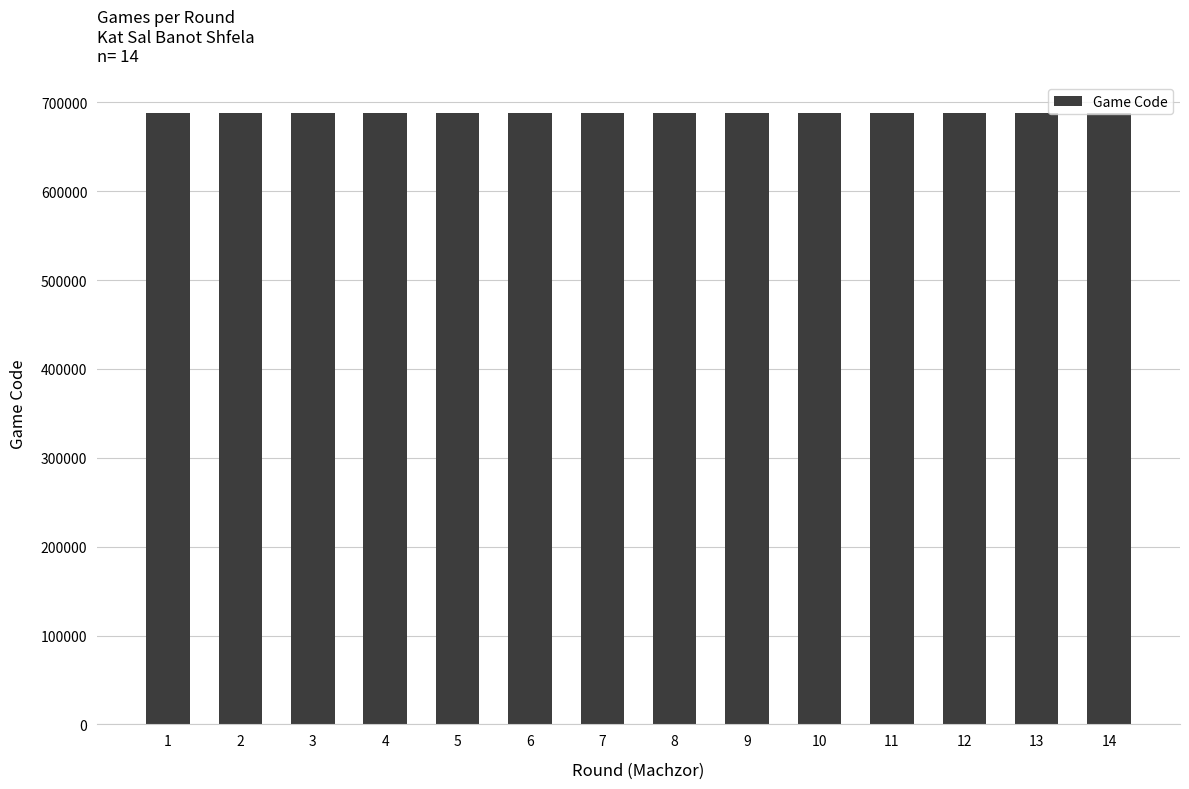

Is it true that the value at 8 is 688537?

True